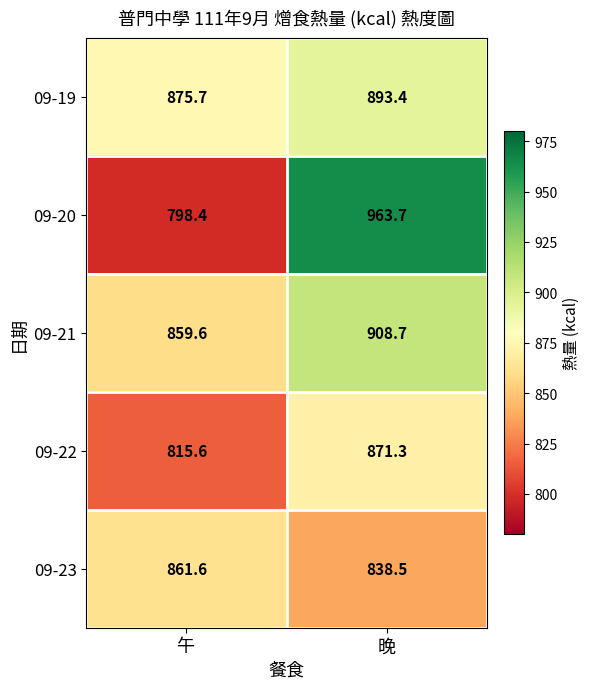

At how many categories does at least one series exceed 879?

1